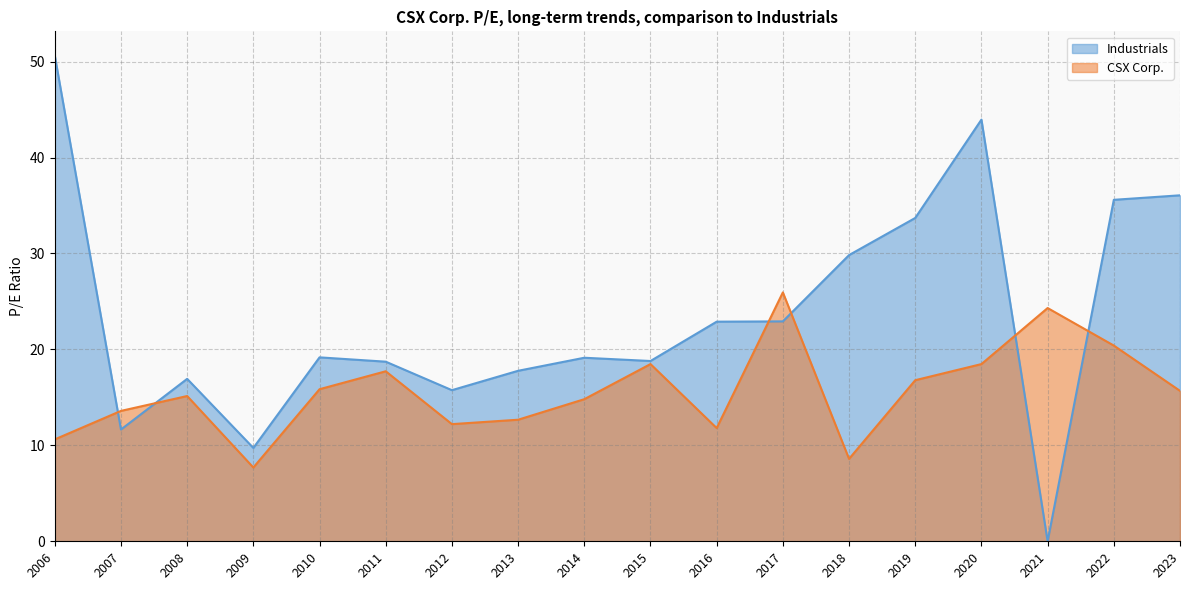

The CSX Corp. series shows 10.0 at 2010. True or false?

False